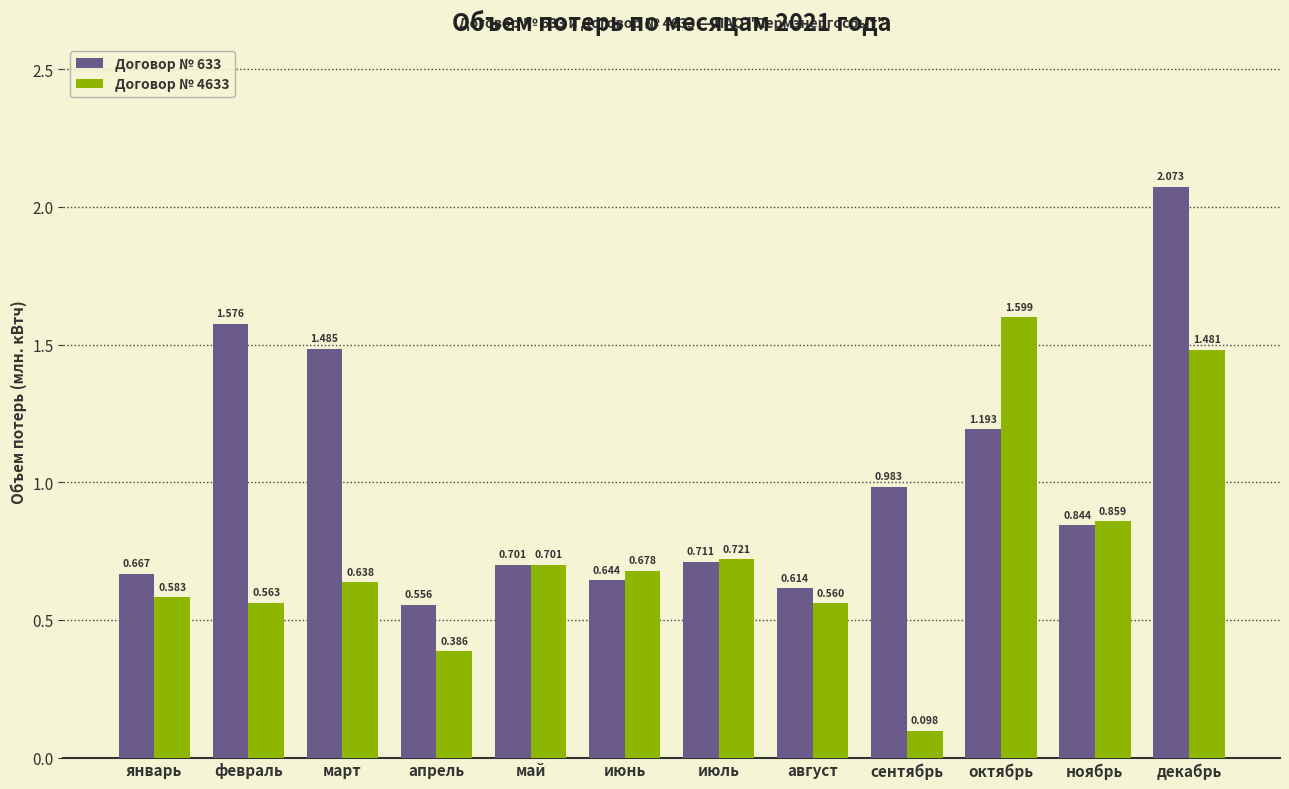

Is the value of Договор № 633 at февраль greater than the value of Договор № 4633 at май?

Yes